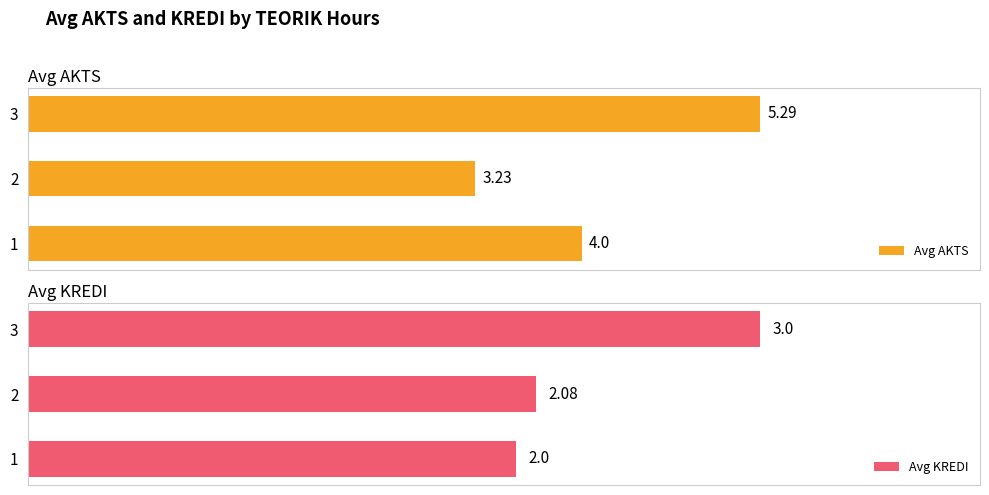

Rank the categories by Avg AKTS value from lowest to highest.

2, 1, 3